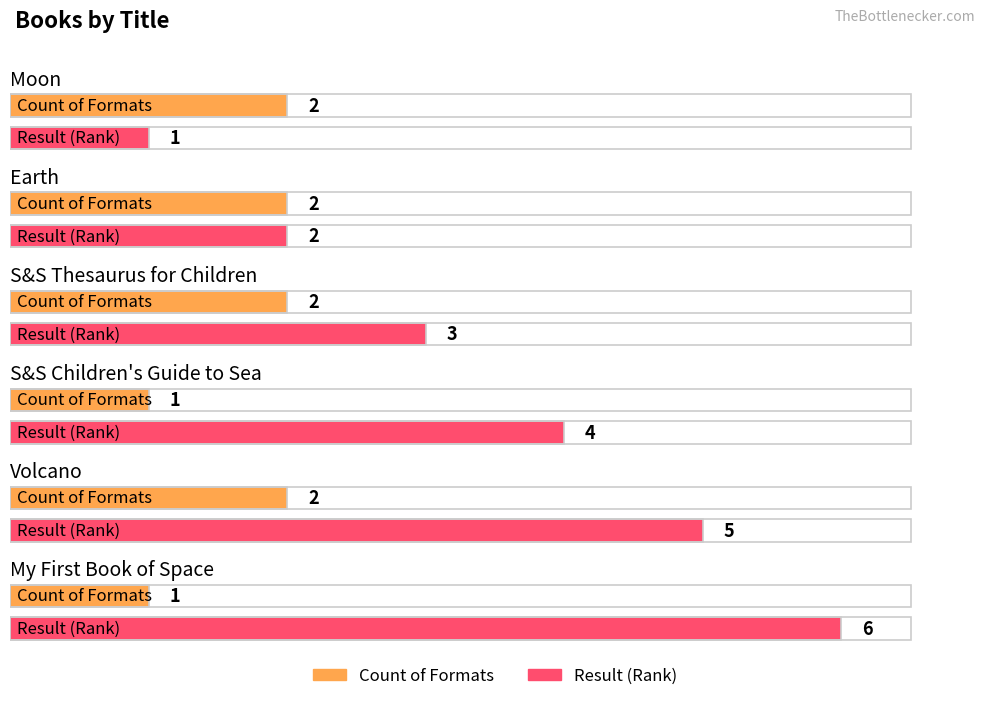

What are all the series names shown in the legend?

Count of Formats, Result (Rank)